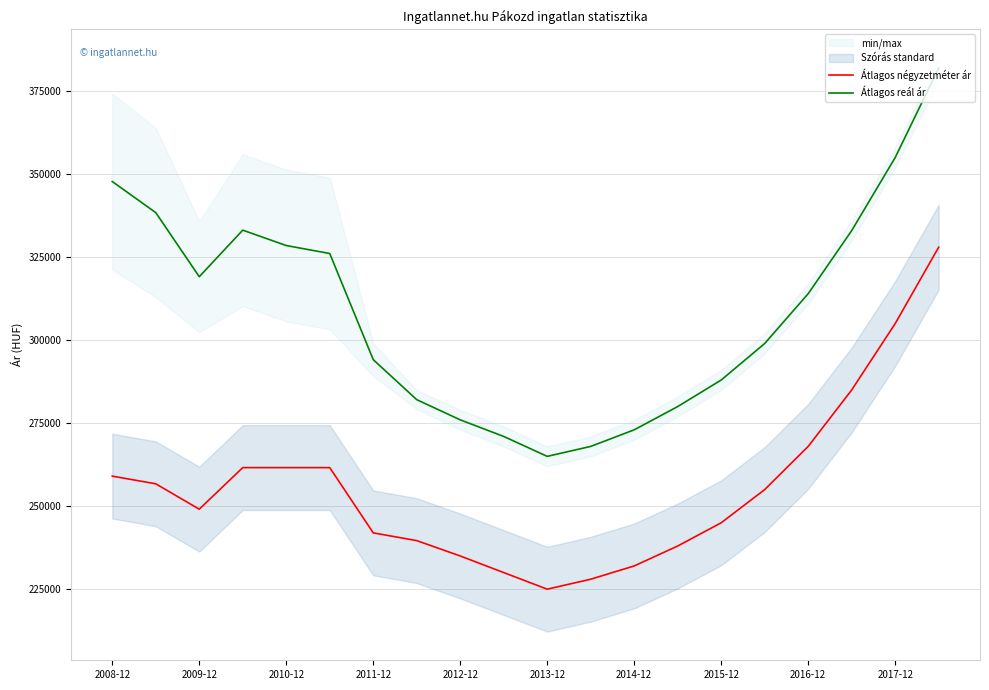

What is the difference between the Átlagos reál ár values at 2013-12 and 2011-12?

29137